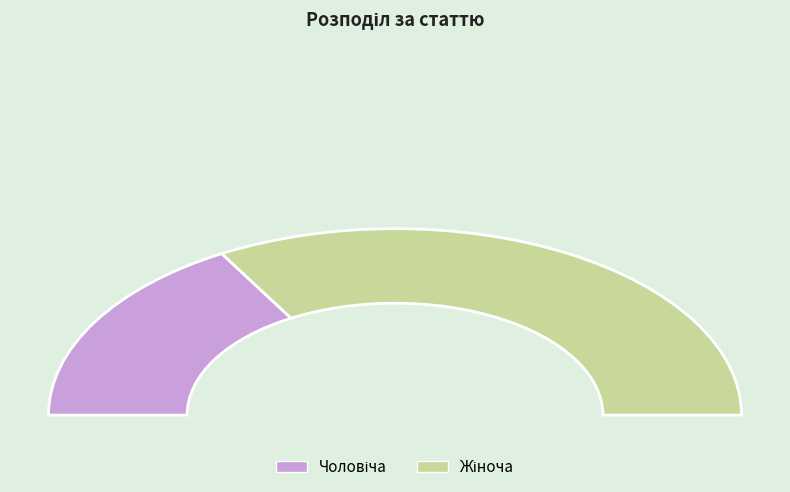

Is it true that Жіноча is 76% of the pie?

False